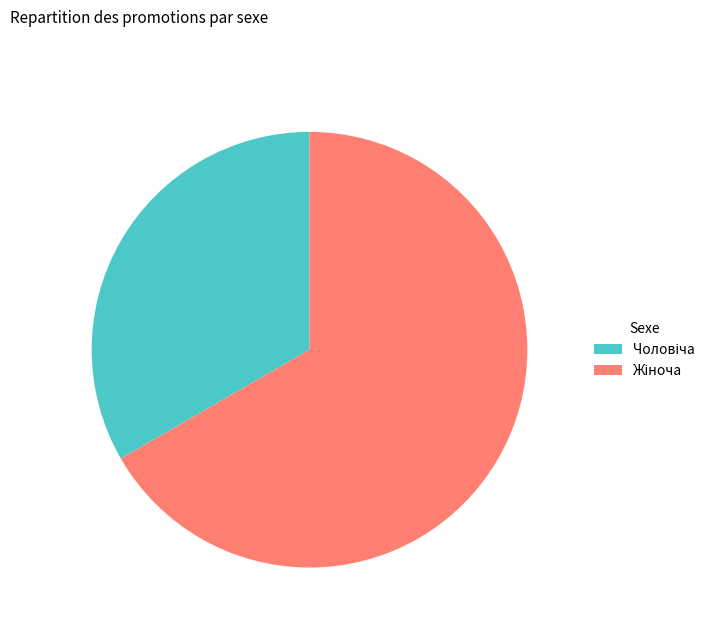

Is there a majority slice in this chart?

Yes